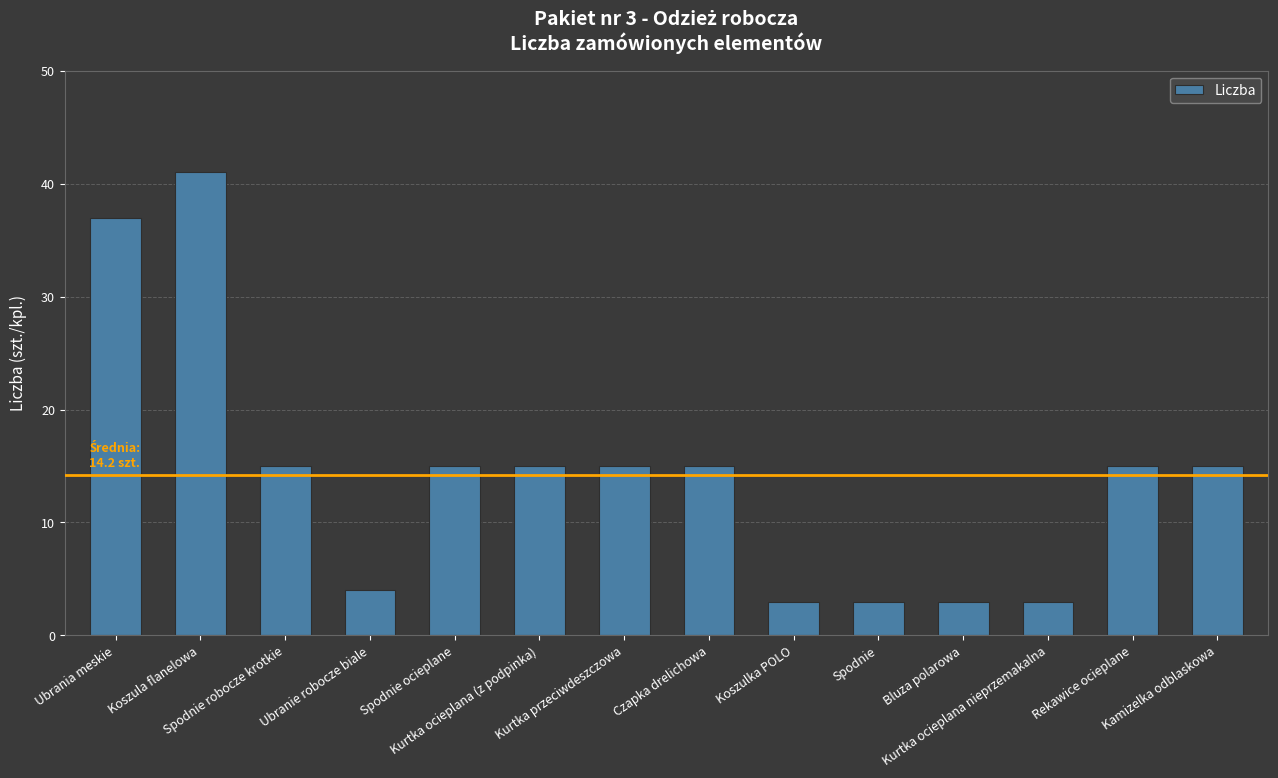

What is the difference between the maximum and second lowest values?

38